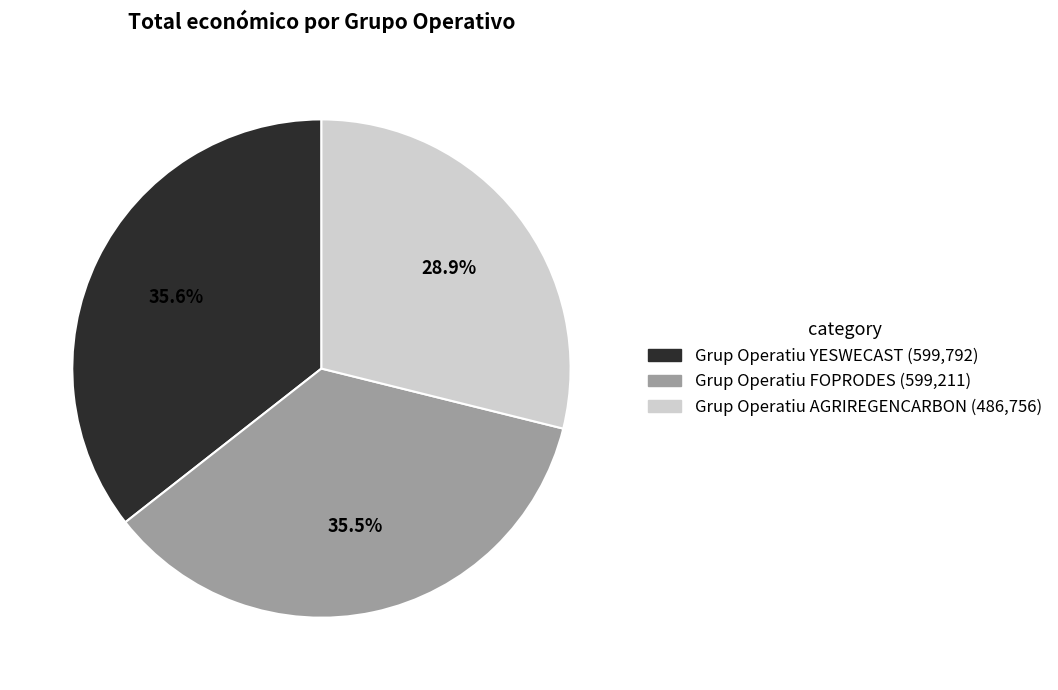

Which slice is the smallest?

Grup Operatiu AGRIREGENCARBON